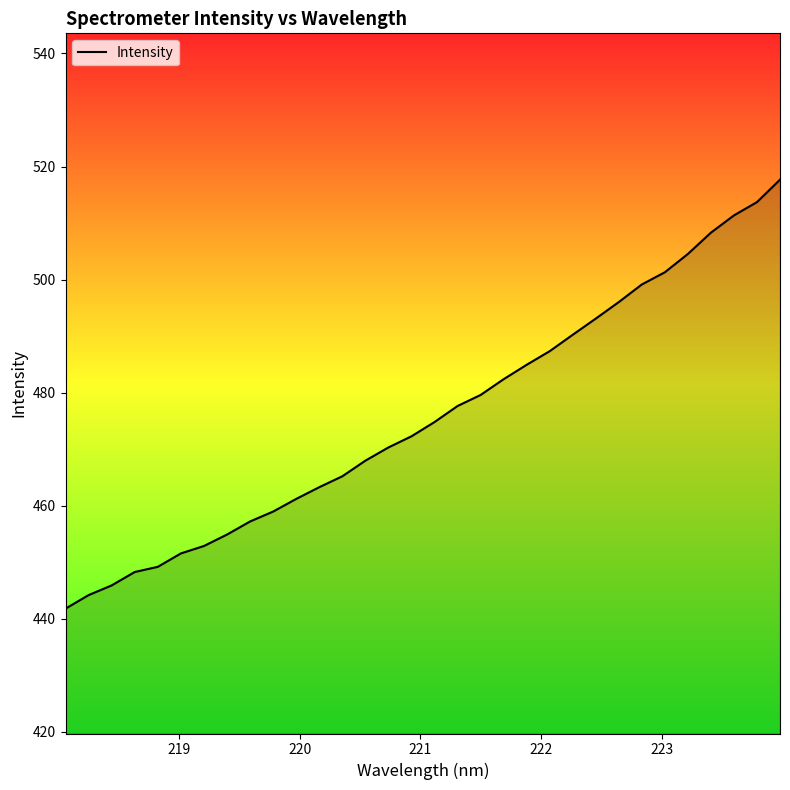

True or false: there are more than 2 points higher than both neighbors.

False